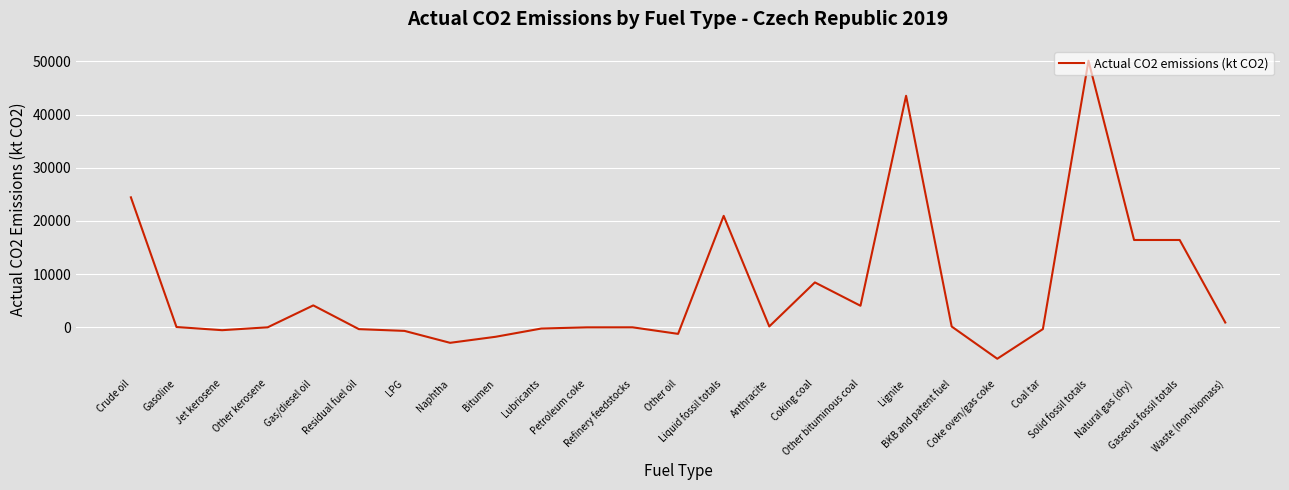

What is the difference between the second highest and minimum values?

49444.5